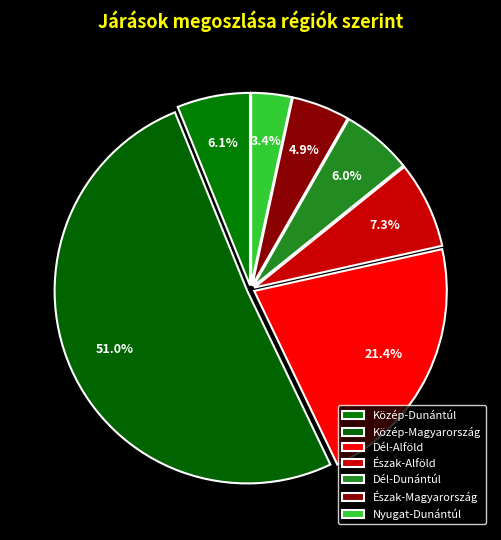

The Dél-Dunántúl slice represents 1% of the pie. True or false?

False